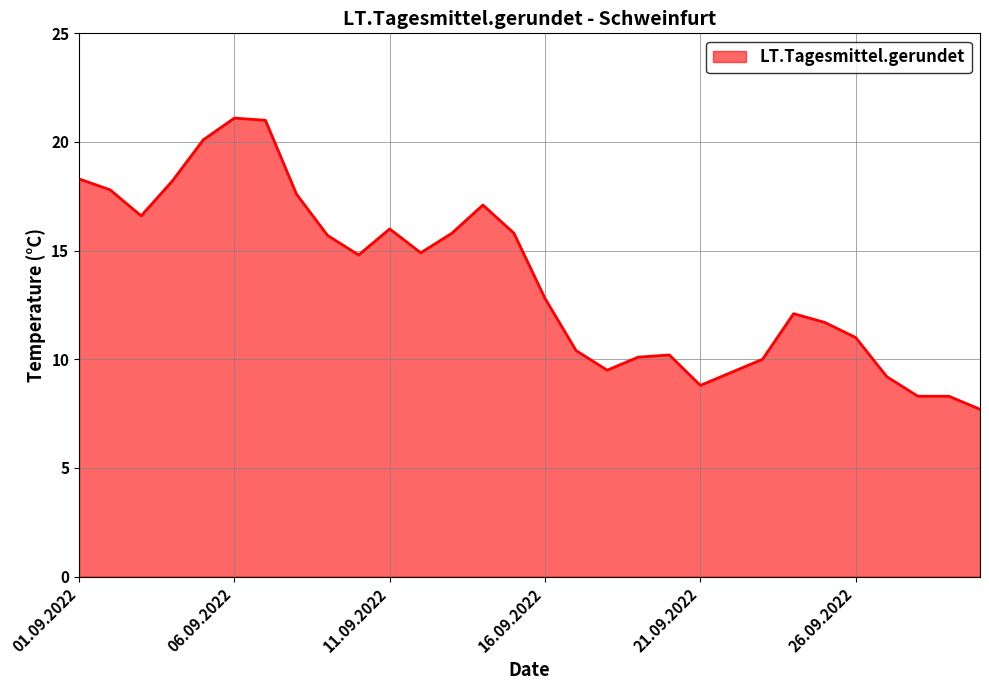

What is the difference between the maximum and minimum values?

13.4